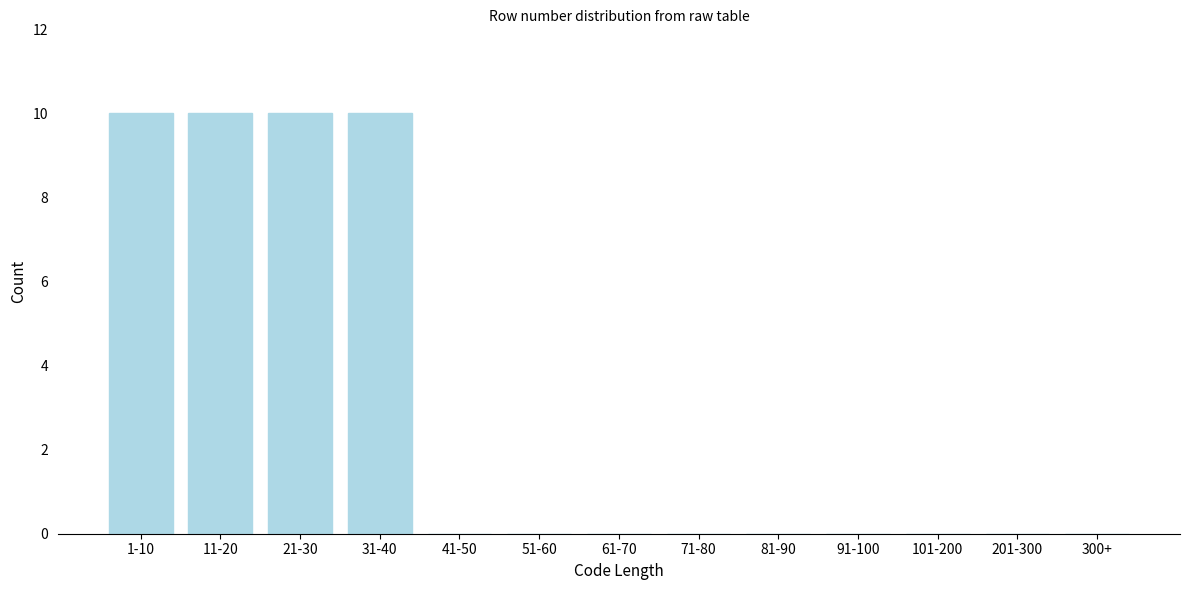

Reading left to right, extract all data points from this chart.

1-10=10	11-20=10	21-30=10	31-40=10	41-50=0	51-60=0	61-70=0	71-80=0	81-90=0	91-100=0	101-200=0	201-300=0	300+=0